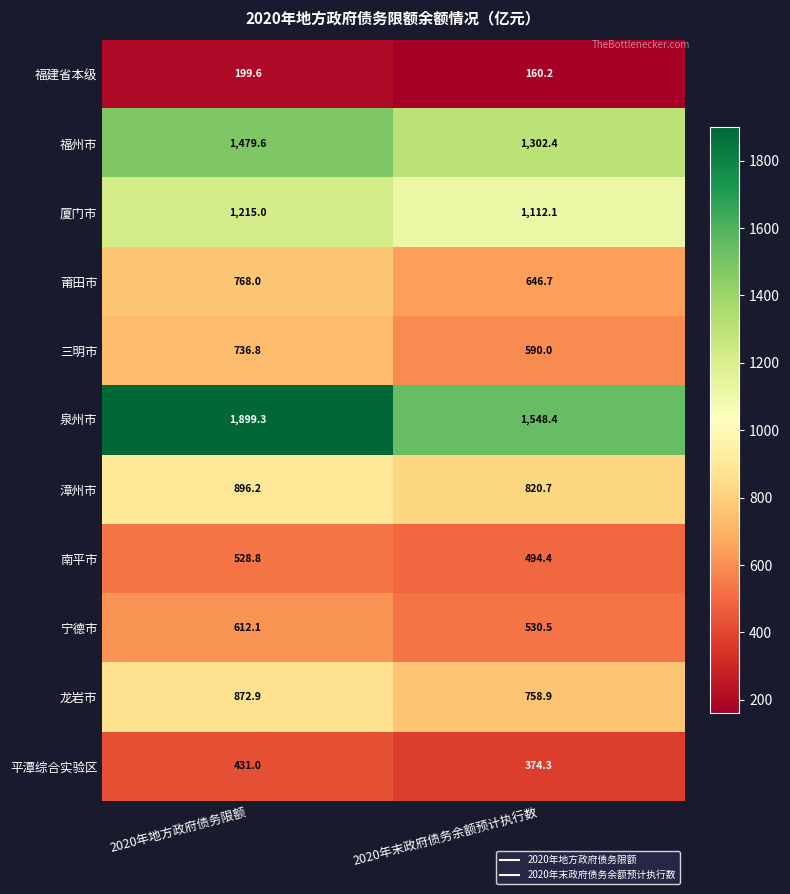

Reading left to right, transcribe all the data shown in this chart.

福建省本级: 2020年地方政府债务限额=199.6	2020年末政府债务余额预计执行数=160.2
福州市: 2020年地方政府债务限额=1479.6	2020年末政府债务余额预计执行数=1302.4
厦门市: 2020年地方政府债务限额=1215.0	2020年末政府债务余额预计执行数=1112.1
莆田市: 2020年地方政府债务限额=768.0	2020年末政府债务余额预计执行数=646.7
三明市: 2020年地方政府债务限额=736.8	2020年末政府债务余额预计执行数=590.0
泉州市: 2020年地方政府债务限额=1899.3	2020年末政府债务余额预计执行数=1548.4
漳州市: 2020年地方政府债务限额=896.2	2020年末政府债务余额预计执行数=820.7
南平市: 2020年地方政府债务限额=528.8	2020年末政府债务余额预计执行数=494.4
宁德市: 2020年地方政府债务限额=612.1	2020年末政府债务余额预计执行数=530.5
龙岩市: 2020年地方政府债务限额=872.9	2020年末政府债务余额预计执行数=758.9
平潭综合实验区: 2020年地方政府债务限额=431.0	2020年末政府债务余额预计执行数=374.3